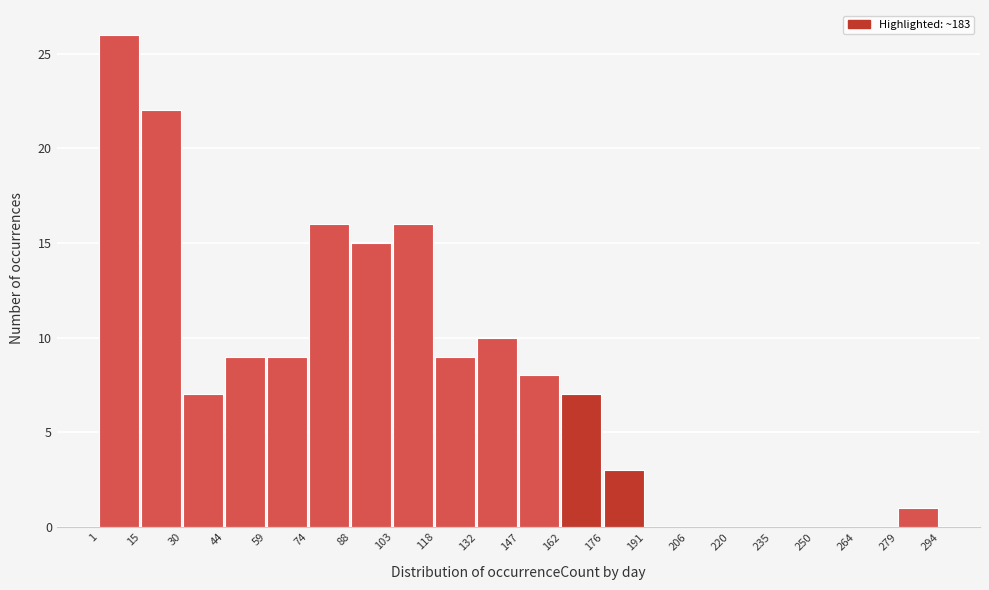

Reading left to right, transcribe this chart: for each bar, give the range it covers on the x-axis and its height. The values are not printed on the chart, so give them approximately, as read against the axis.

1 to 15: 26
15 to 30: 22
30 to 44: 7
44 to 59: 9
59 to 74: 9
74 to 88: 16
88 to 103: 15
103 to 118: 16
118 to 132: 9
132 to 147: 10
147 to 162: 8
162 to 176: 7
176 to 191: 3
191 to 206: 0
206 to 220: 0
220 to 235: 0
235 to 250: 0
250 to 264: 0
264 to 279: 0
279 to 294: 1